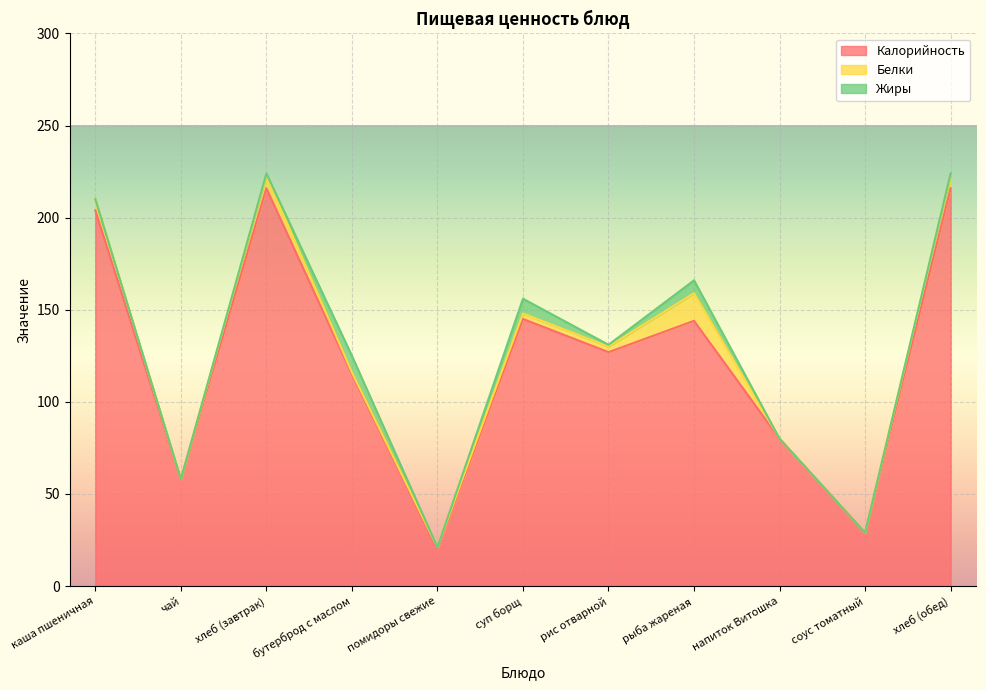

True or false: Калорийность has more than 1 interior local peaks.

True